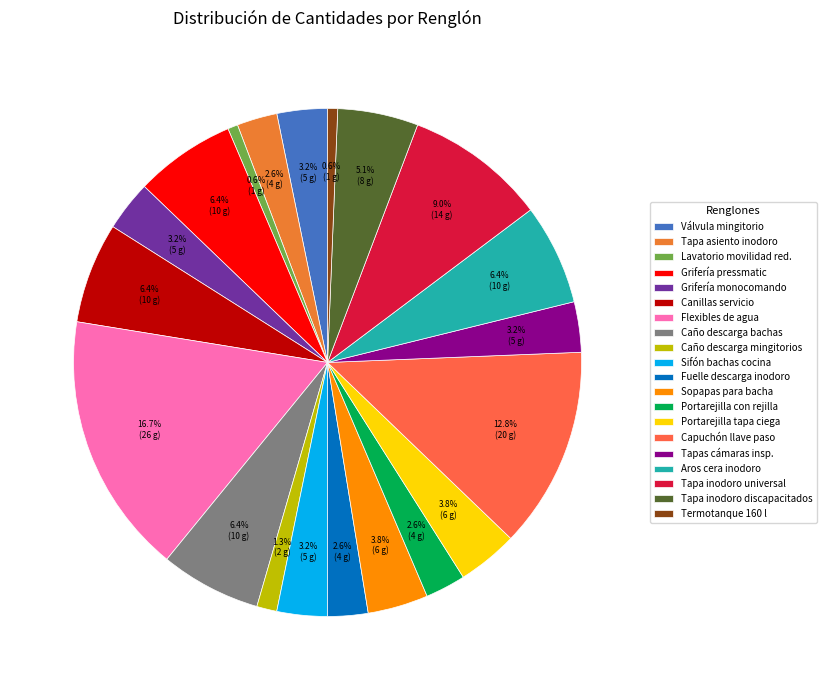

What is the smallest slice in the pie chart?

Lavatorio para usuarios con movilidad reducida